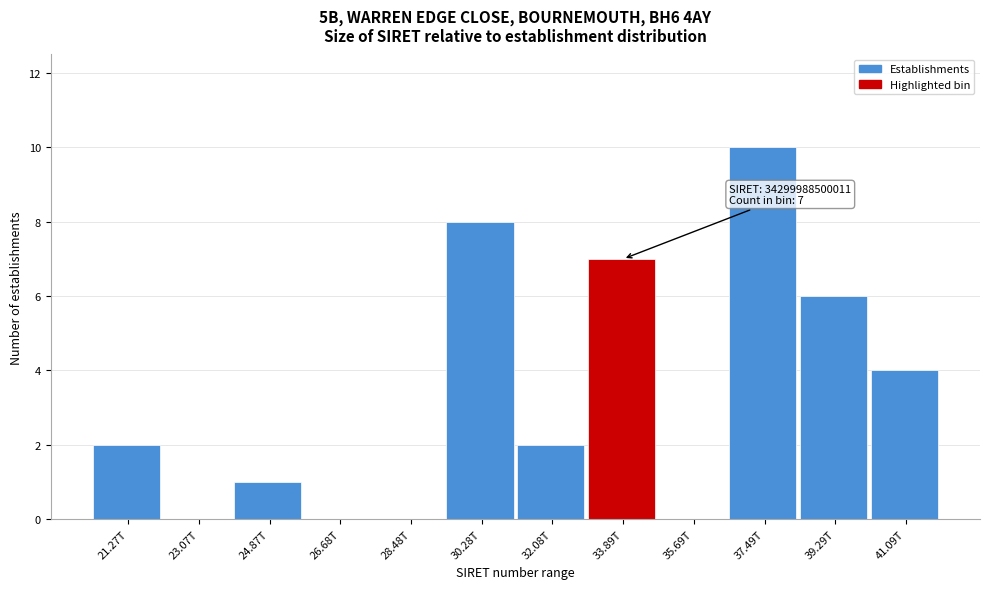

Reading left to right, transcribe all the data shown in this chart.

21.27T=2	23.07T=0	24.87T=1	26.68T=0	28.48T=0	30.28T=8	32.08T=2	33.89T=7	35.69T=0	37.49T=10	39.29T=6	41.09T=4